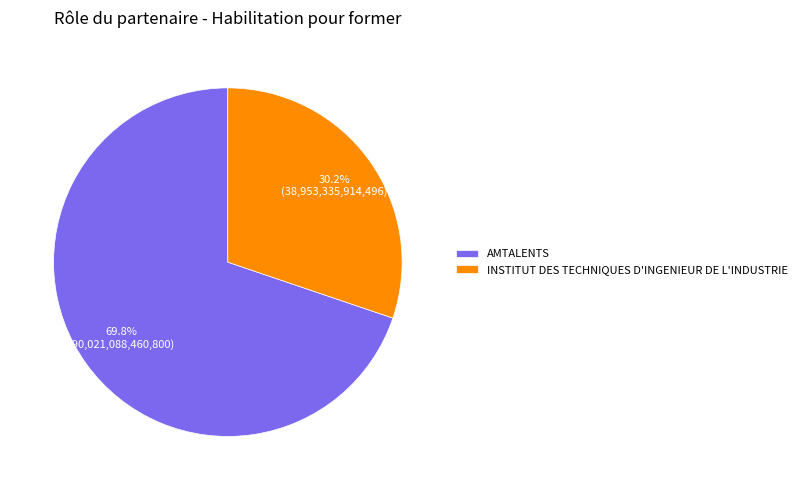

How many slices are in this pie chart?

2